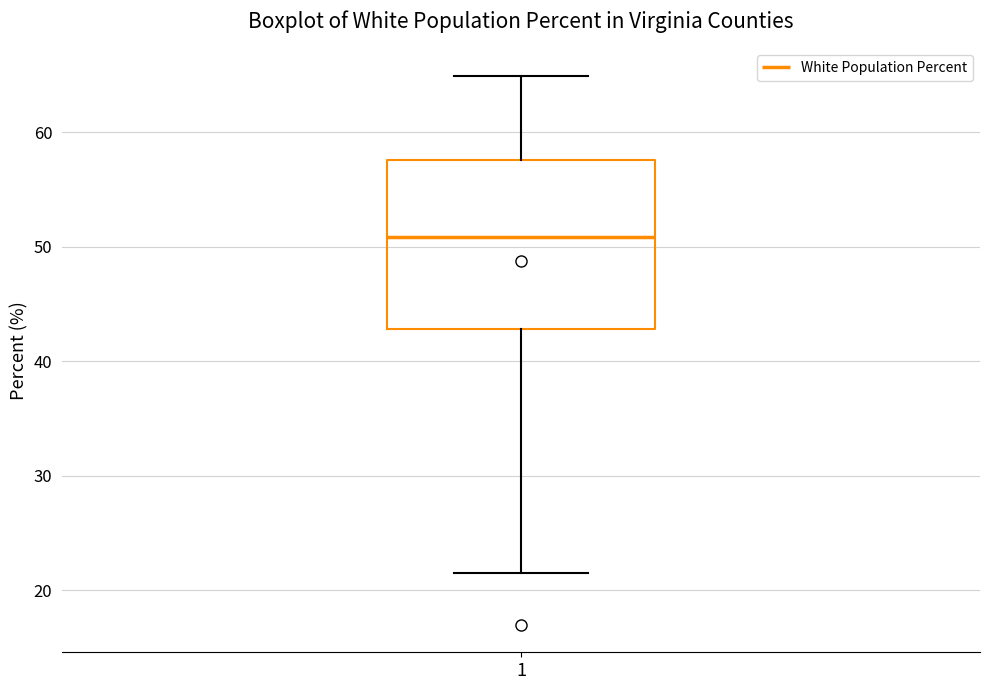

Read this box plot against the y-axis: the position of the median line, the range covered by the box, and the ends of both whiskers. The values are not printed on the chart, so give them approximately, as read against the axis.

median 51, box 43 to 58, whiskers 22 to 65